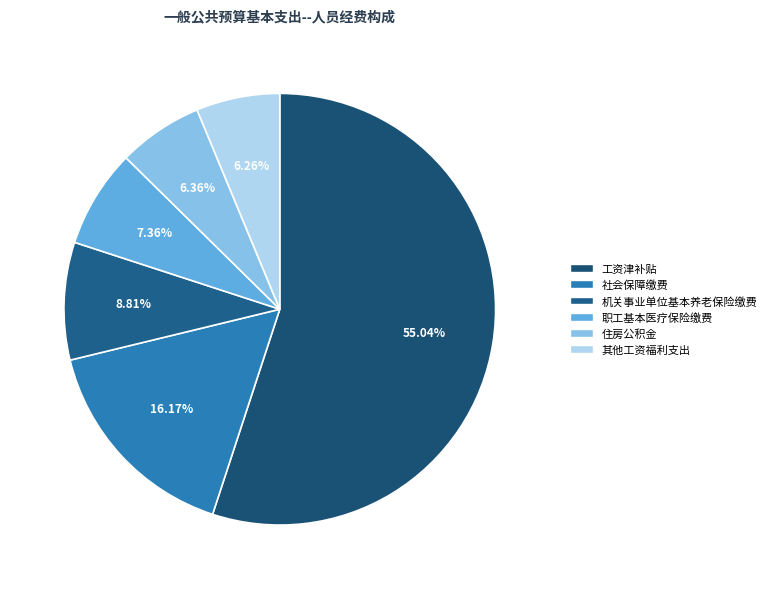

What is the smallest slice in the pie chart?

其他工资福利支出